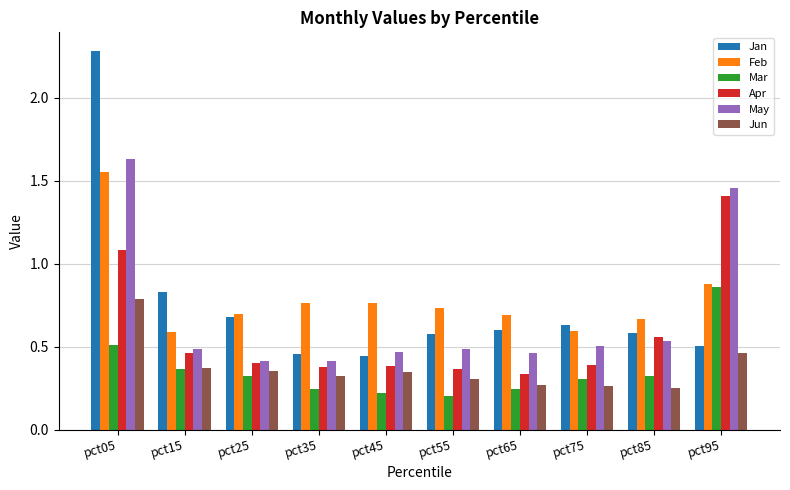

What are all the series names shown in the legend?

Jan, Feb, Mar, Apr, May, Jun